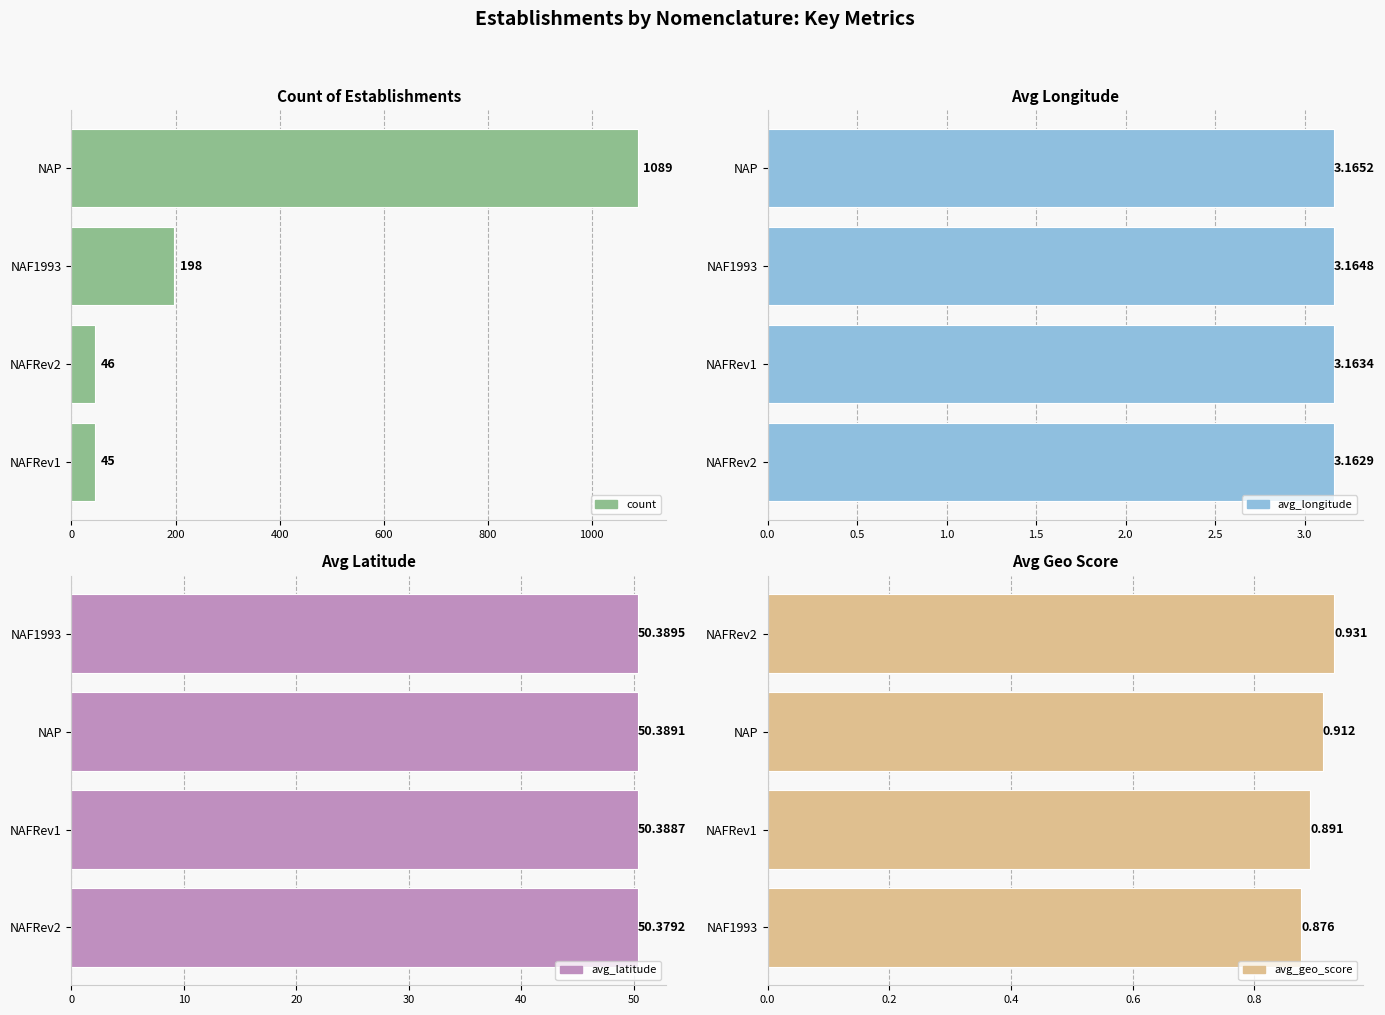

Which series changed the most between 0 and 600?

count